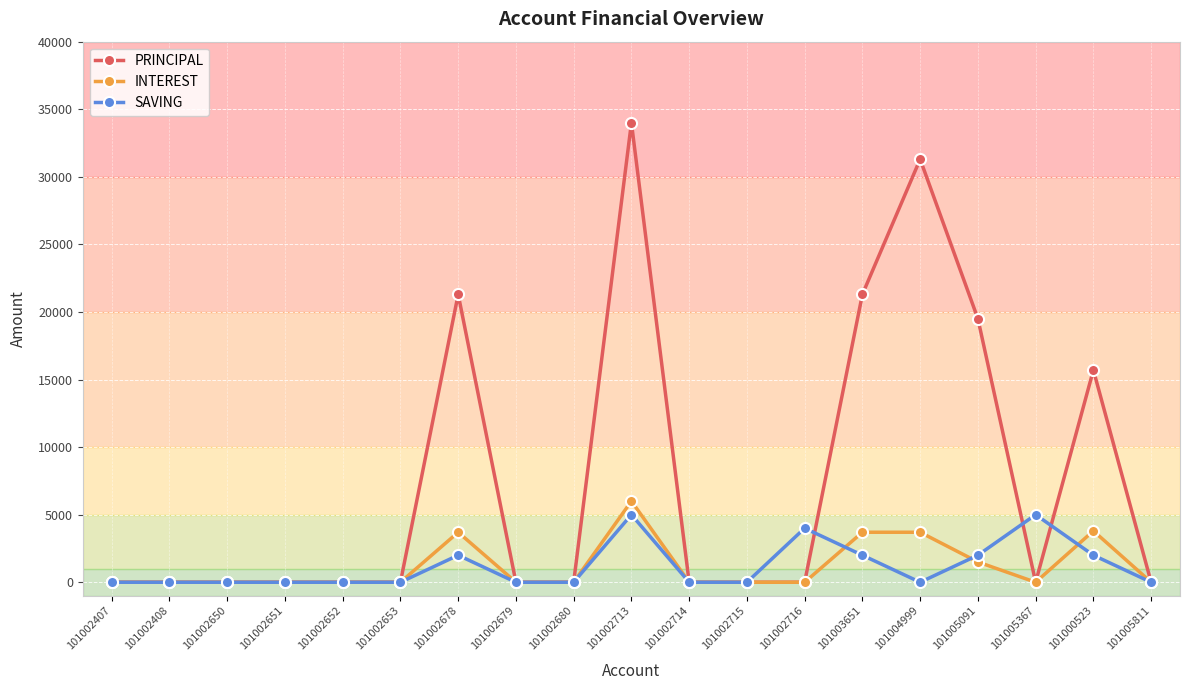

Where is PRINCIPAL nearest to the value 17000?

101000523